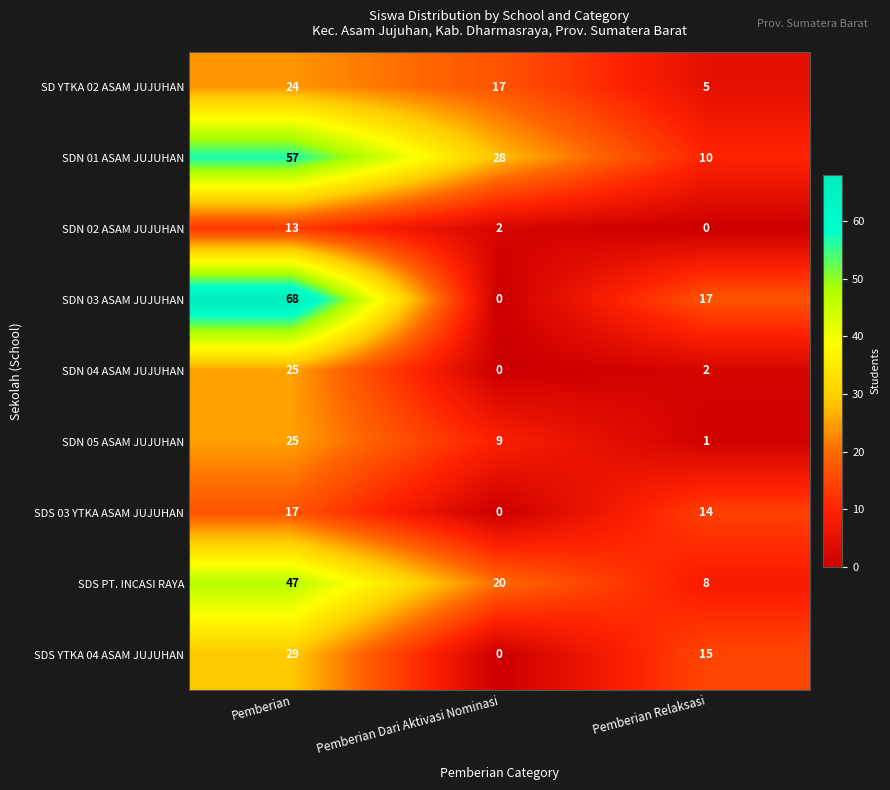

At which category does the chart reach its peak across all series?

Pemberian